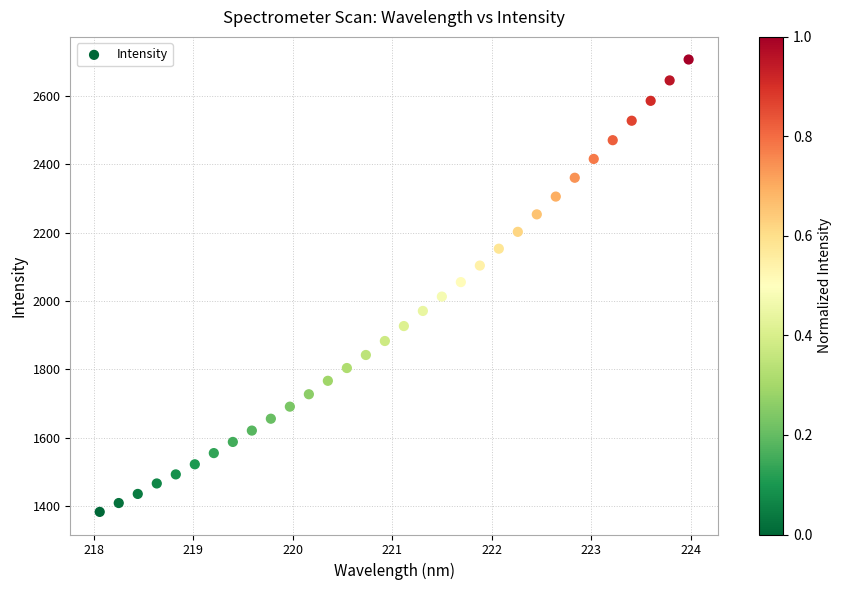

What is the range of Y values (max minus min)?

1324.7